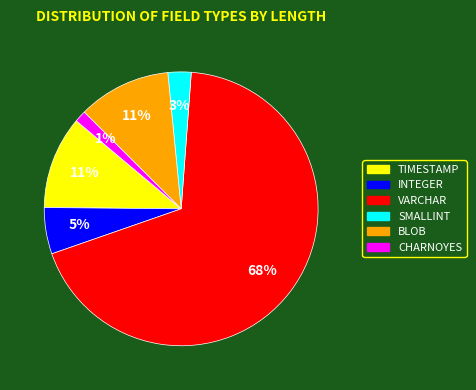

True or false: TIMESTAMP accounts for 11% of the total.

True